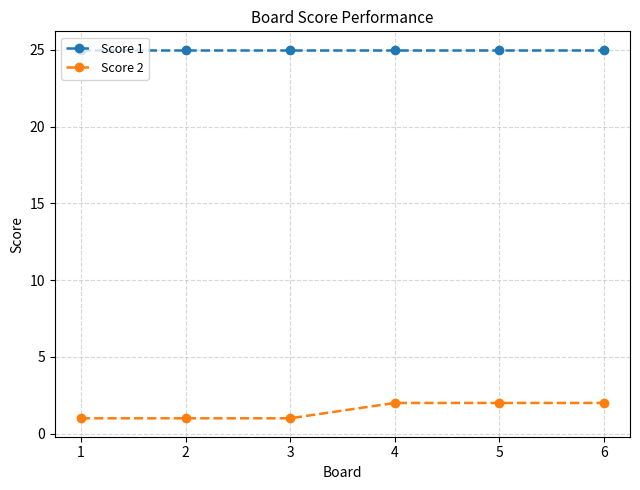

How many series are shown in this chart?

2